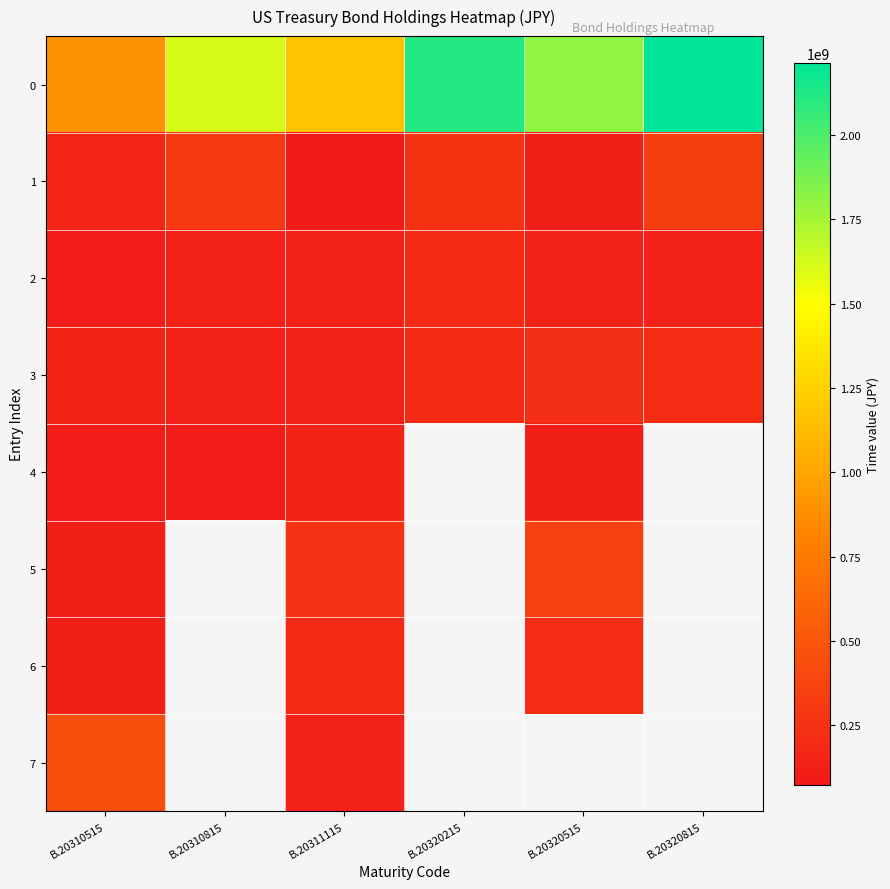

What is the minimum value shown in the chart?

74684766.0